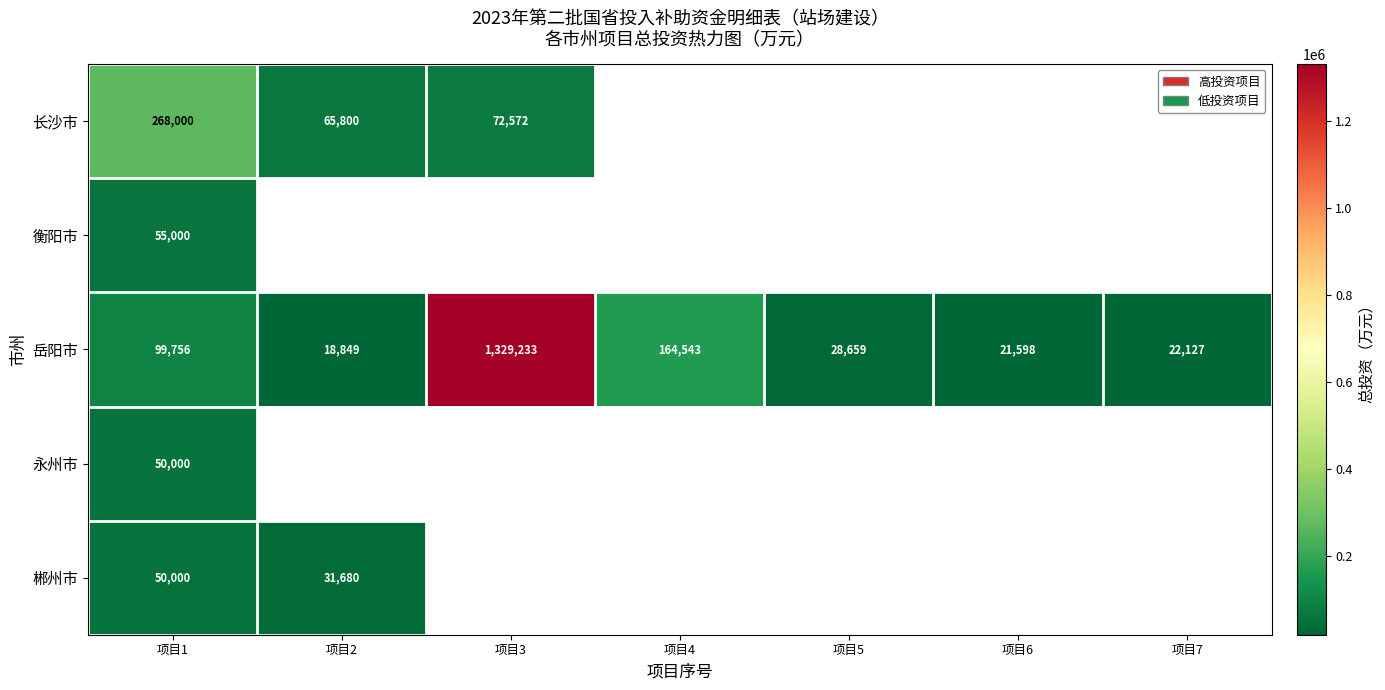

At which label is 岳阳市 closest to 674041?

项目4